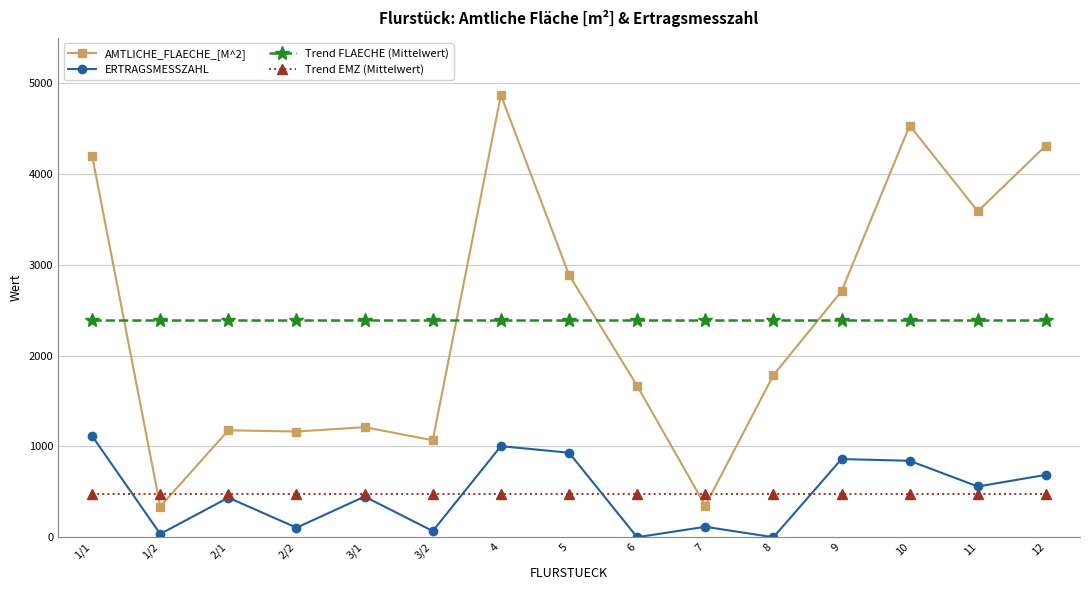

What is the total value across all series at 7?

3333.8